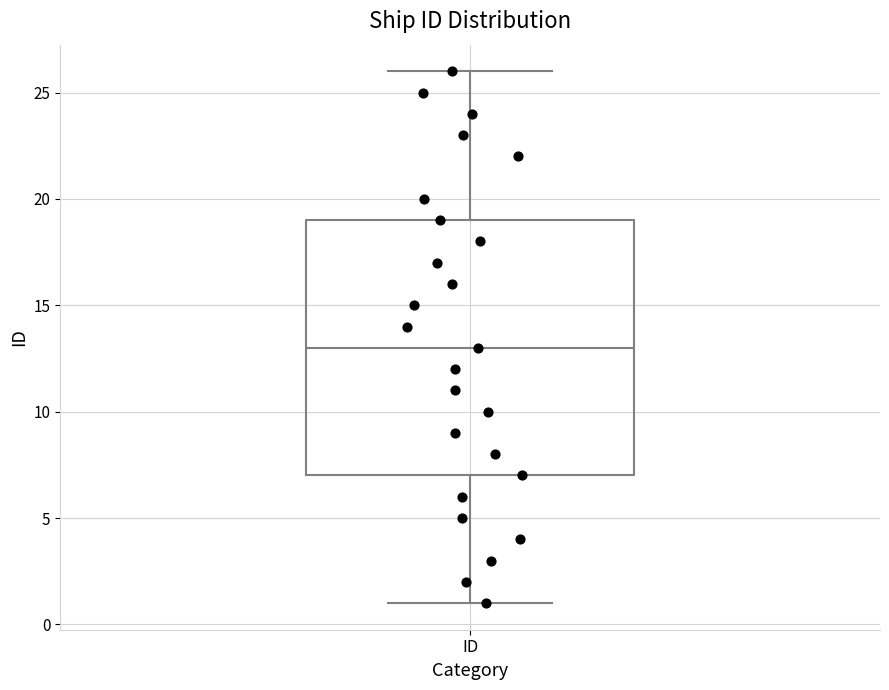

Transcribe this box plot: give where the median line is, the range the box spans, and where the two whiskers end, as read against the y-axis. The values are not printed on the chart, so give them approximately, as read against the axis.

median 13, box 7 to 19, whiskers 1 to 26